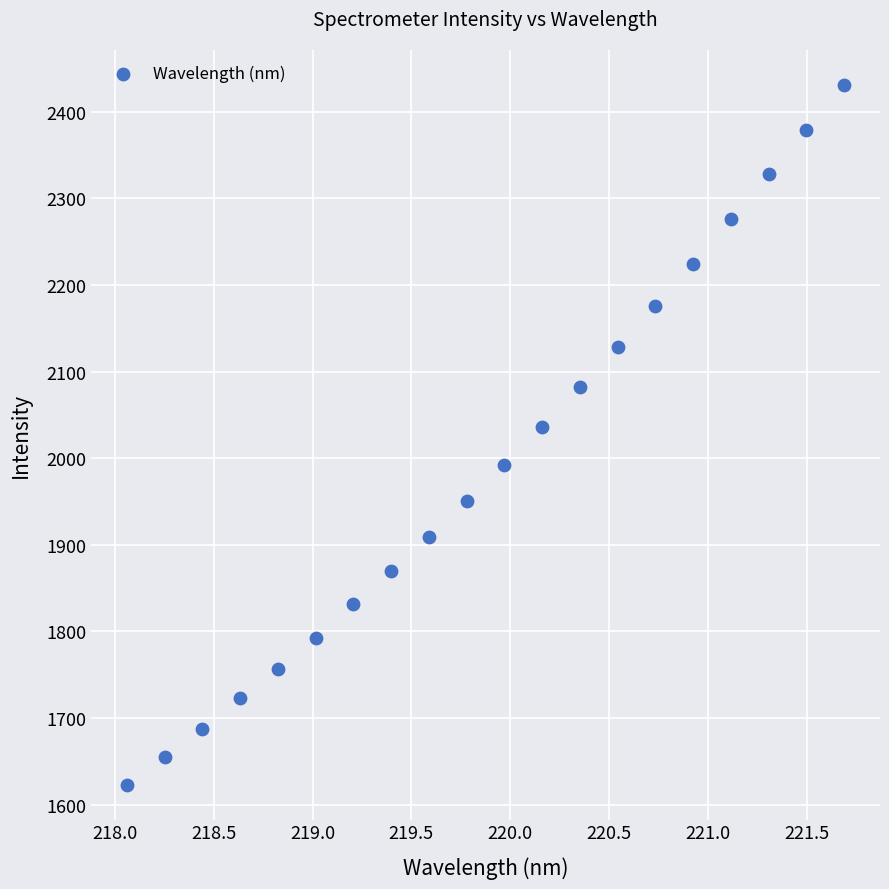

What is the range of X values (max minus min)?

3.6